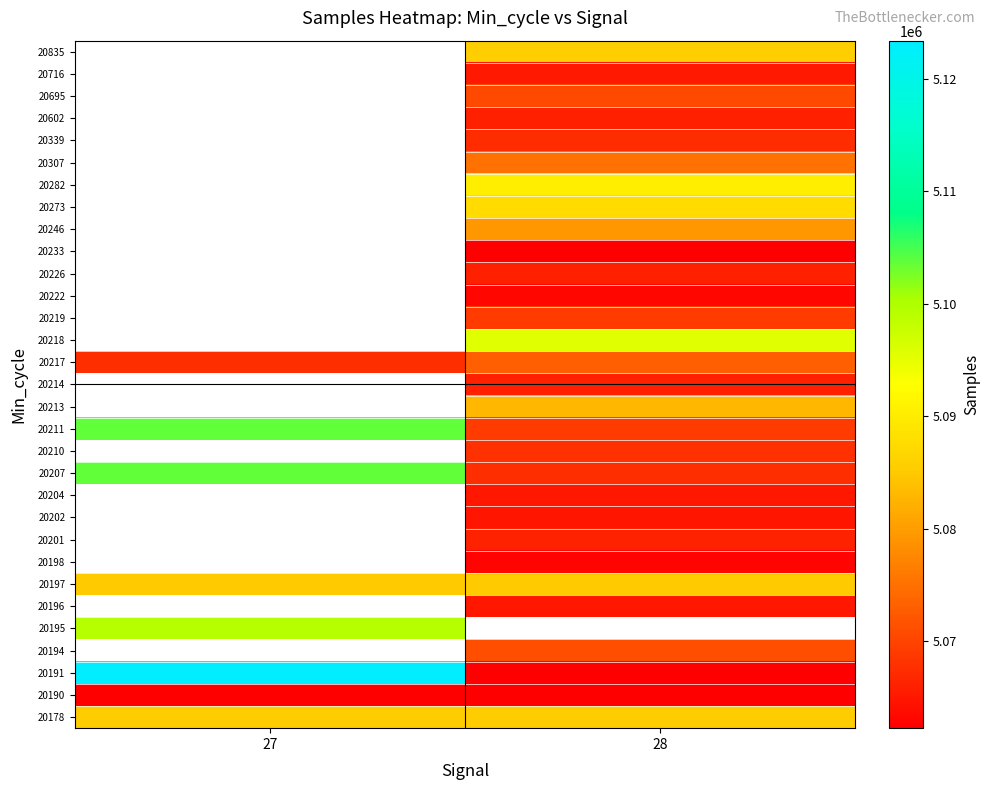

At how many categories does at least one series exceed 5085150?

2